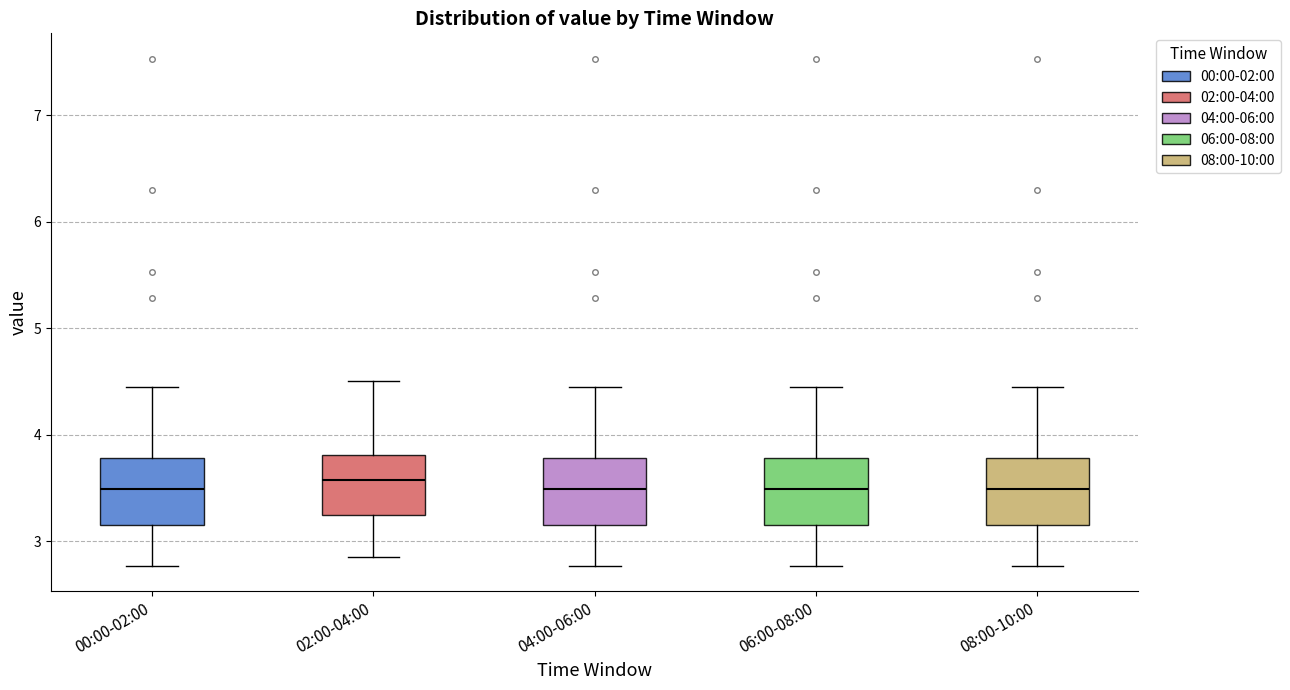

Reading left to right, read every box against the y-axis: the position of its median line, the range the box covers, and the ends of its whiskers. The values are not printed on the chart, so give them approximately, as read against the axis.

00:00-02:00: median 3.5, box 3.2 to 3.8, whiskers 2.8 to 4.5
02:00-04:00: median 3.6, box 3.3 to 3.8, whiskers 2.9 to 4.5
04:00-06:00: median 3.5, box 3.2 to 3.8, whiskers 2.8 to 4.5
06:00-08:00: median 3.5, box 3.2 to 3.8, whiskers 2.8 to 4.5
08:00-10:00: median 3.5, box 3.2 to 3.8, whiskers 2.8 to 4.5